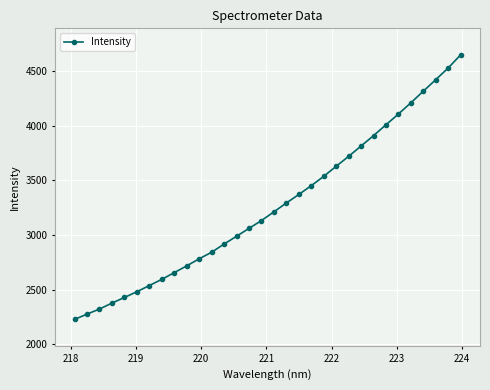

What is the minimum value shown in the chart?

2227.6